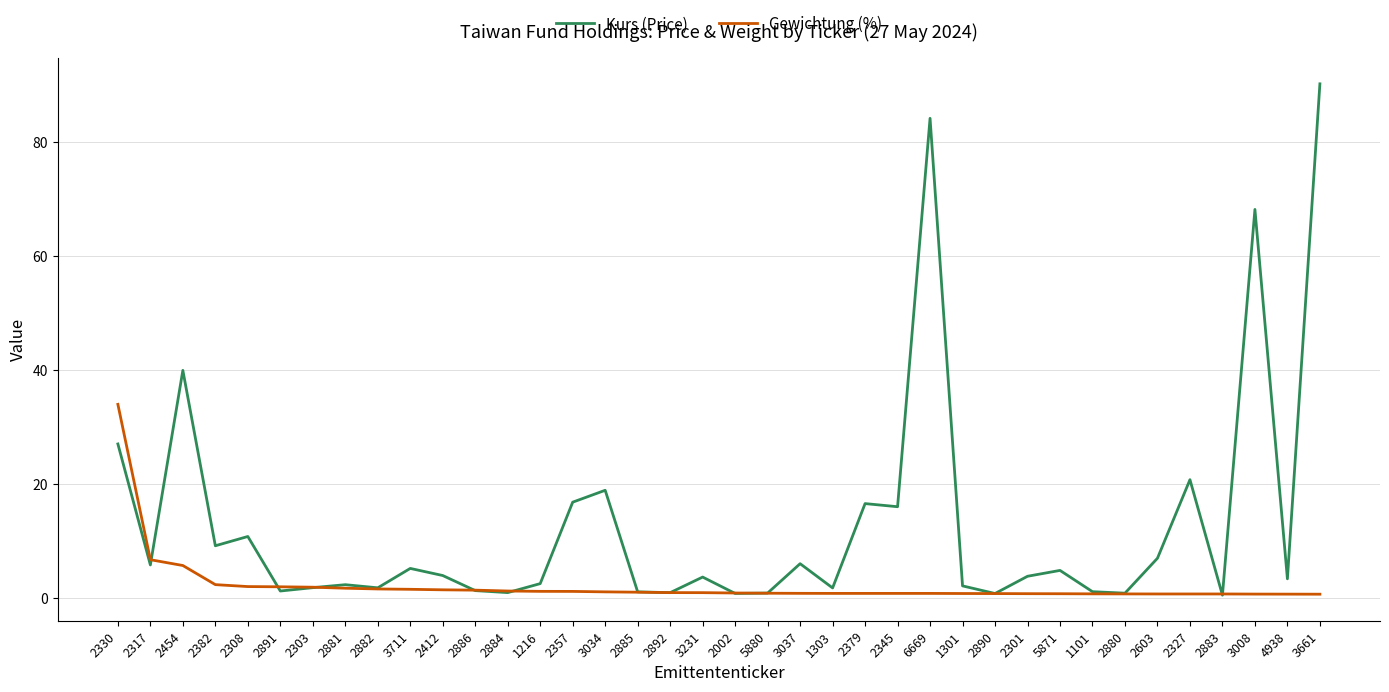

True or false: Gewichtung (%) and Kurs (Price) cross at least once.

True